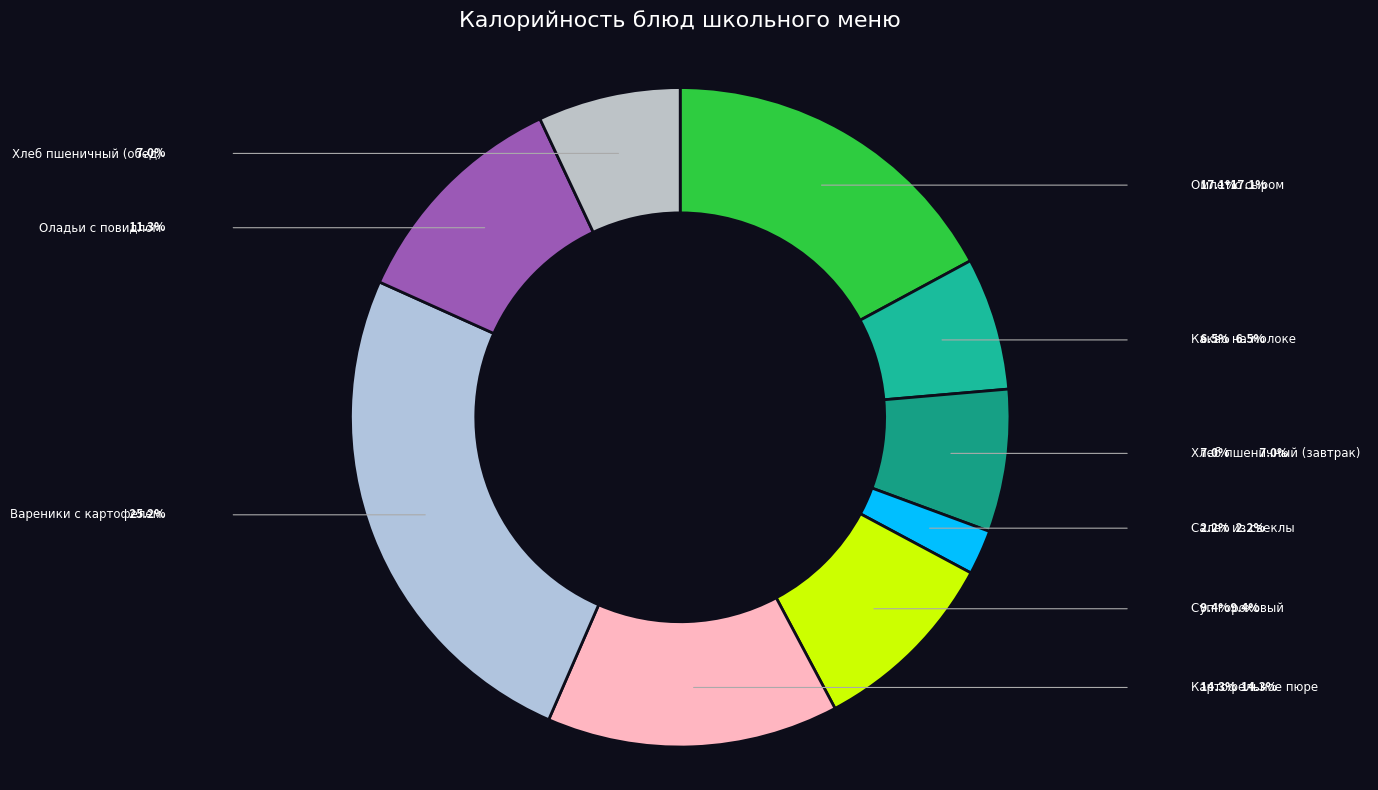

Which slice is the smallest?

Салат из свеклы